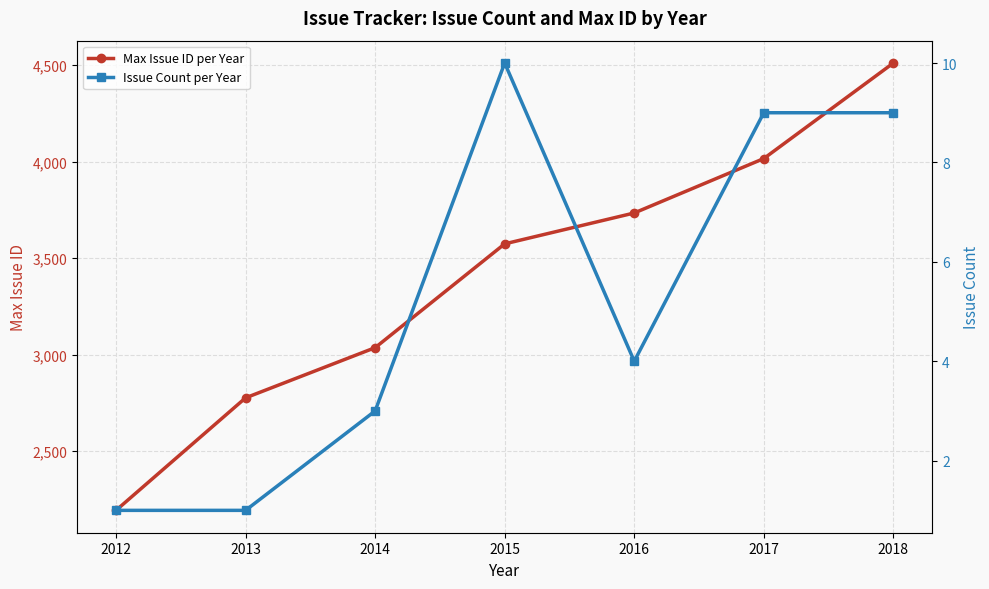

True or false: Max Issue ID per Year and Issue Count per Year cross at least once.

False